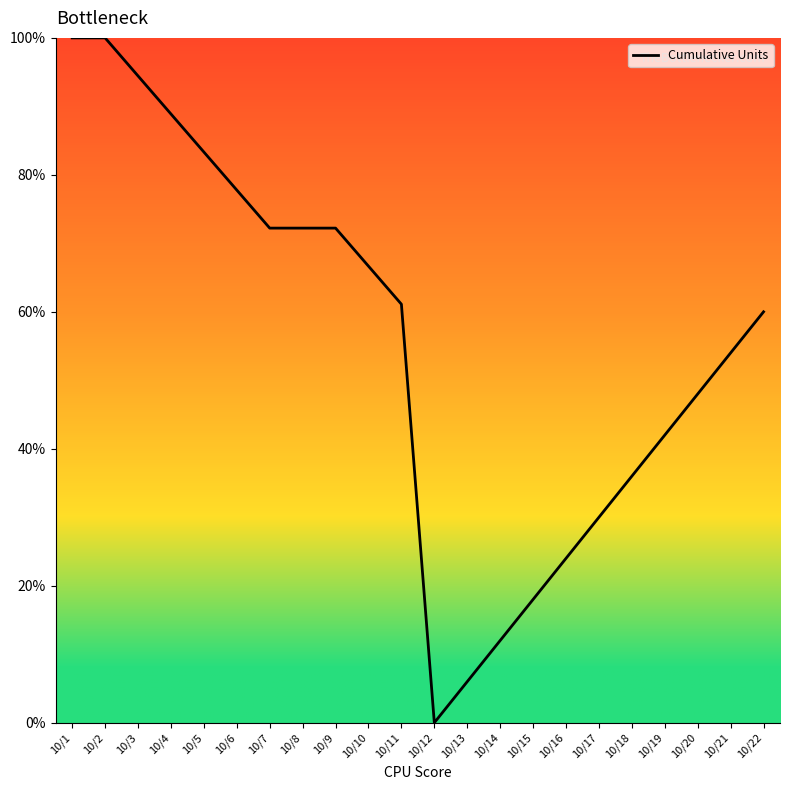

Is it true that the value at 10/14 is 12.0?

True